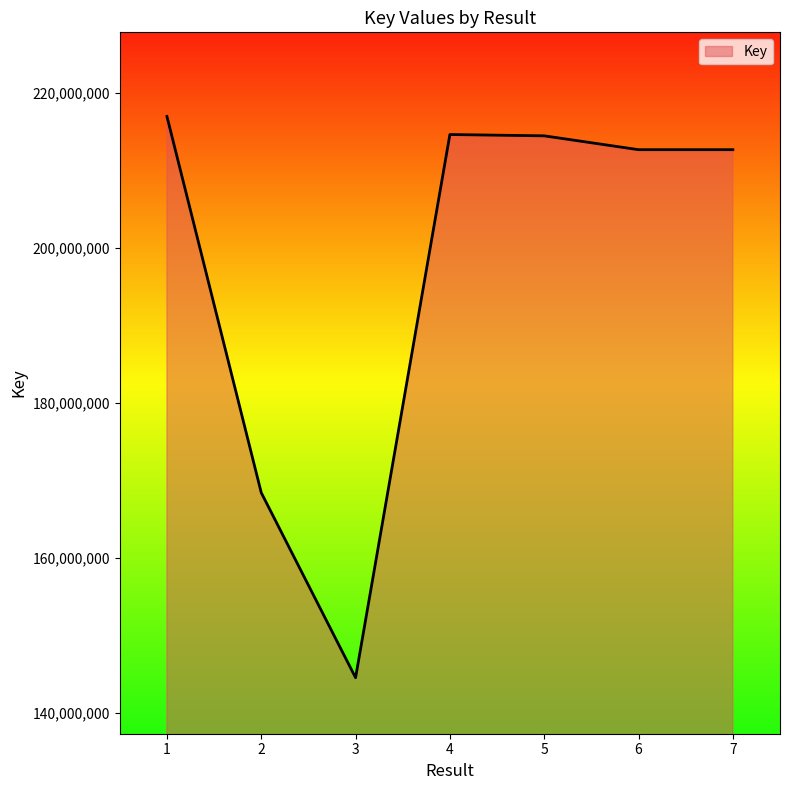

What value does the data have at 6?

212652344